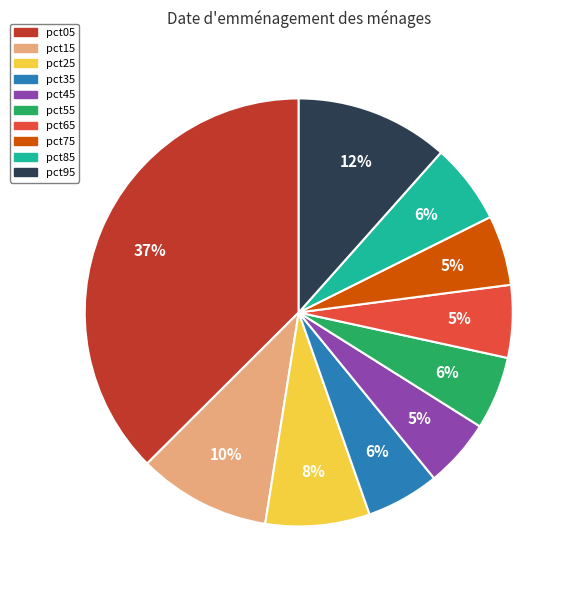

Is the sum of pct65 and pct15 greater than half?

No